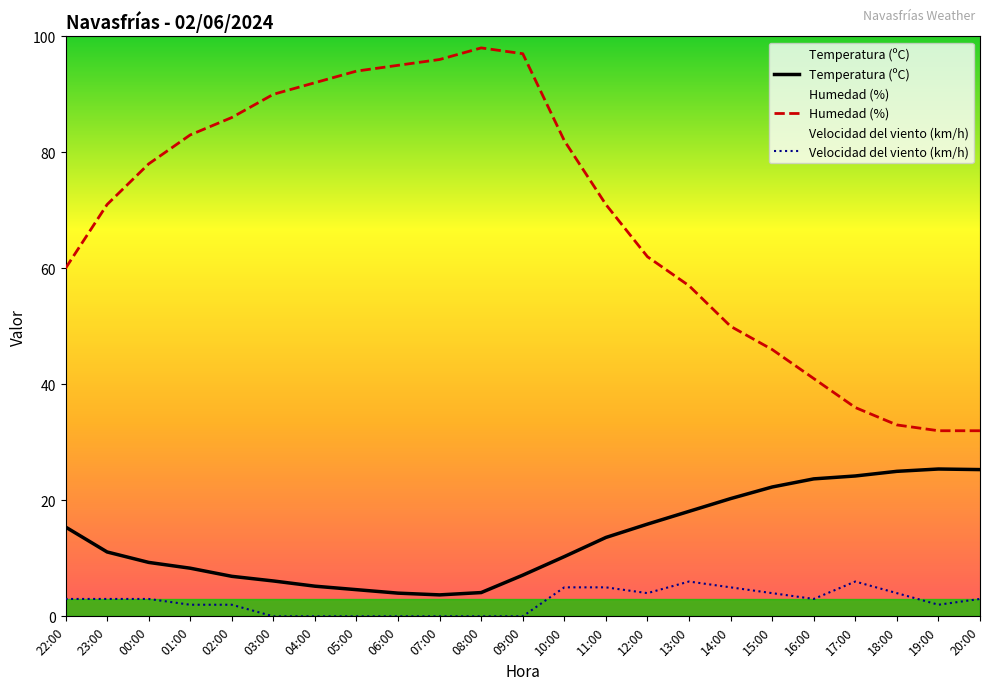

True or false: Velocidad del viento (km/h) and Temperatura (ºC) intersect in this chart.

False